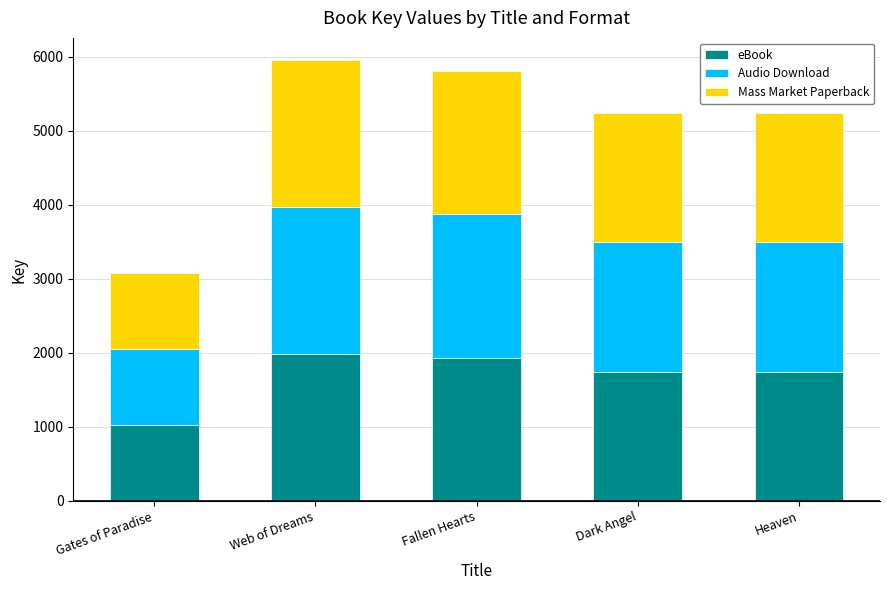

What is the minimum value for eBook?

1024